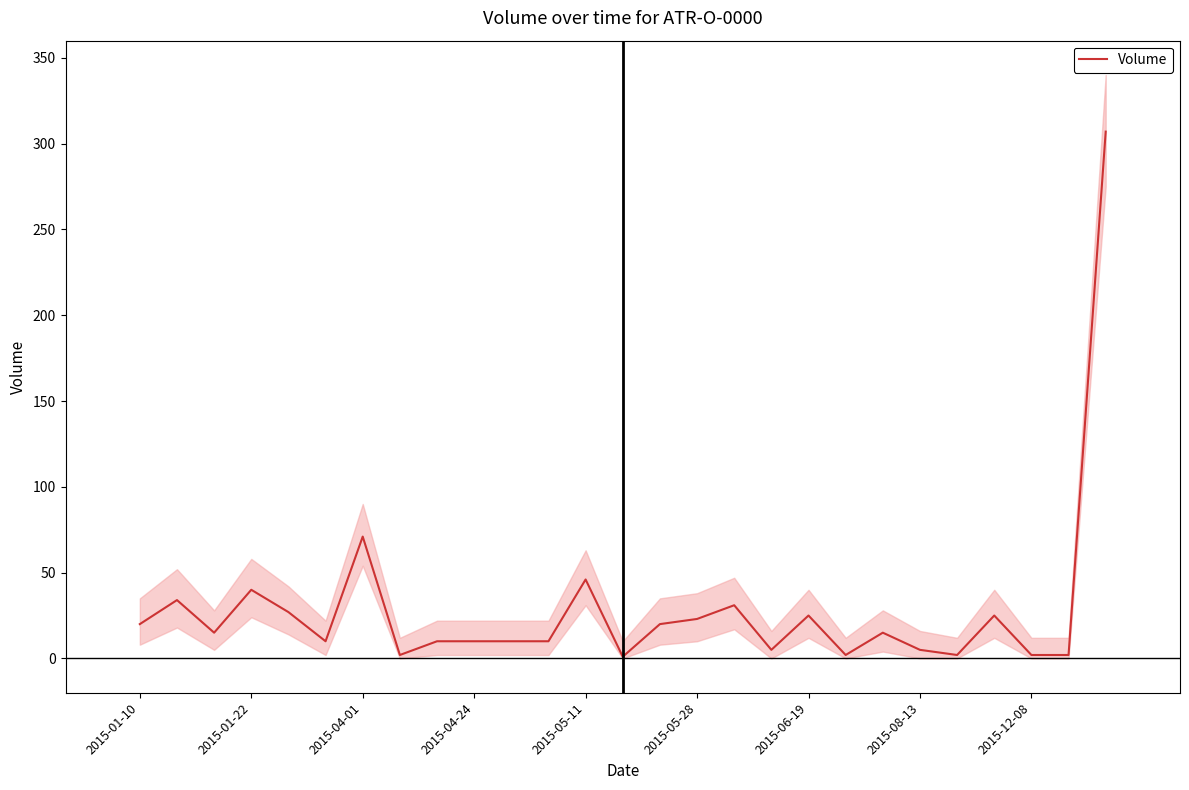

What is the greatest value displayed?

307